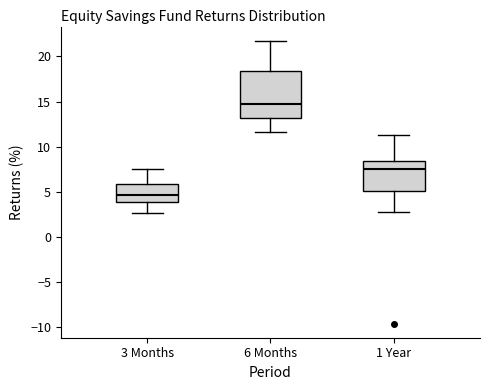

Which box's median line is the lowest?

3 Months